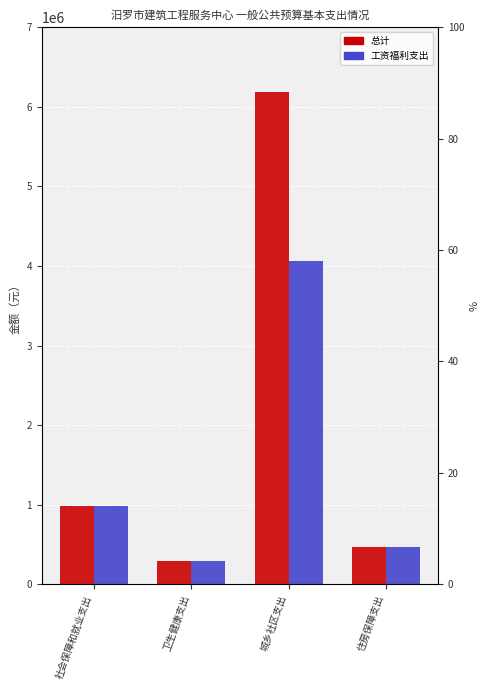

What is the sum of all 工资福利支出 values?

5802096.9